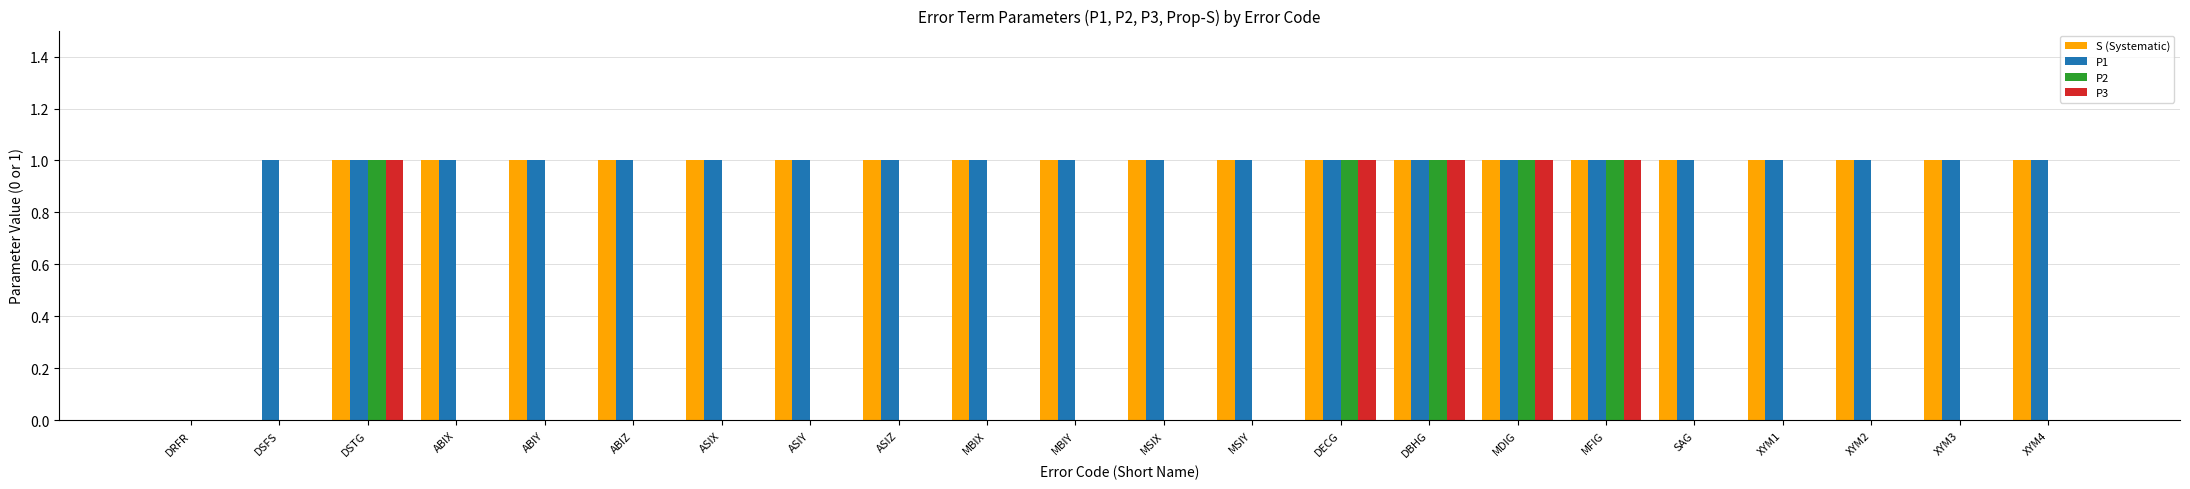

The value of P1 at MBIY is 1. True or false?

True